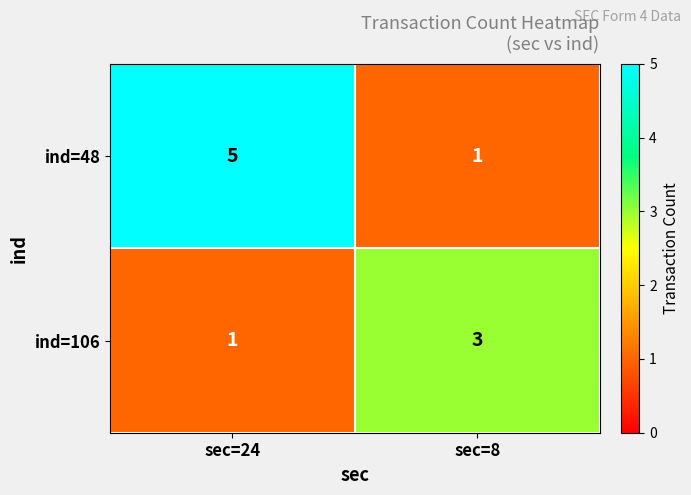

The ind=48 series shows 1 at sec=8. True or false?

True